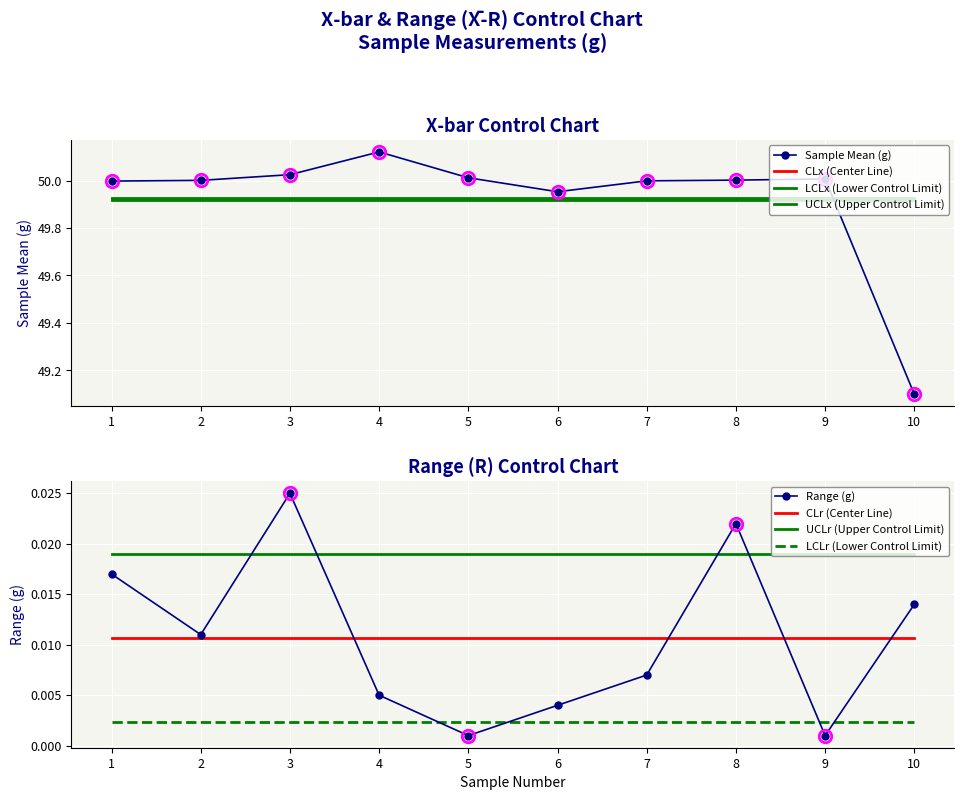

True or false: CLx and UCLx intersect in this chart.

False